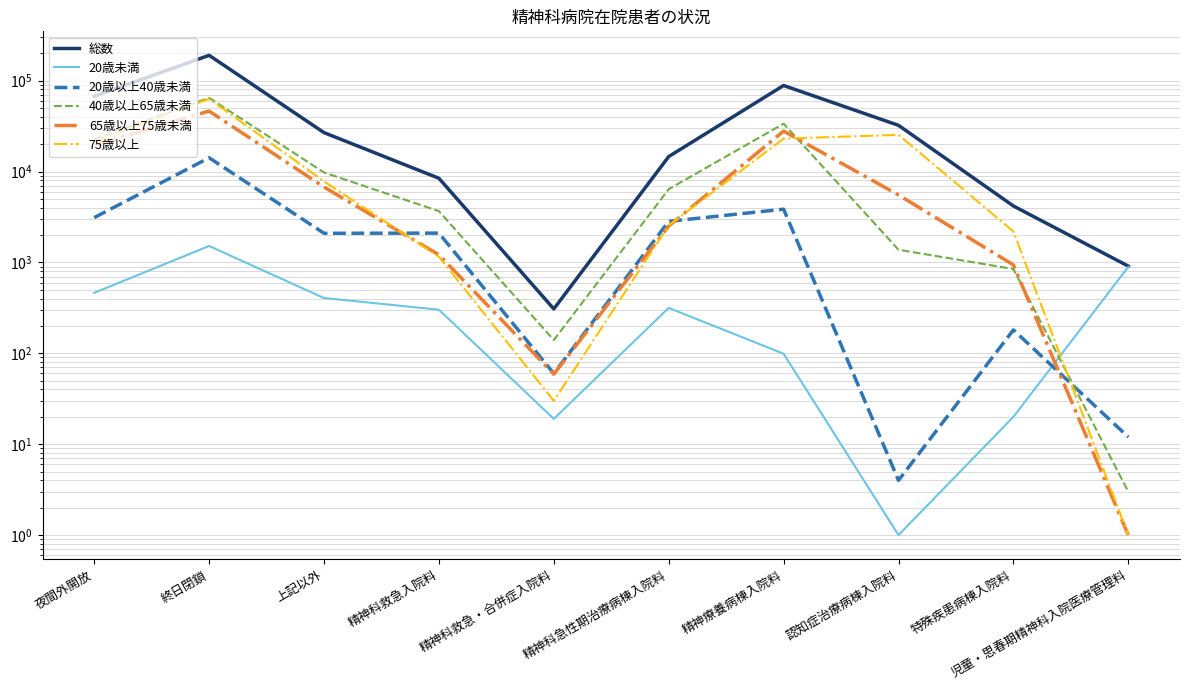

Is it true that 20歳未満 equals 214 at 精神科急性期治療病棟入院料?

False